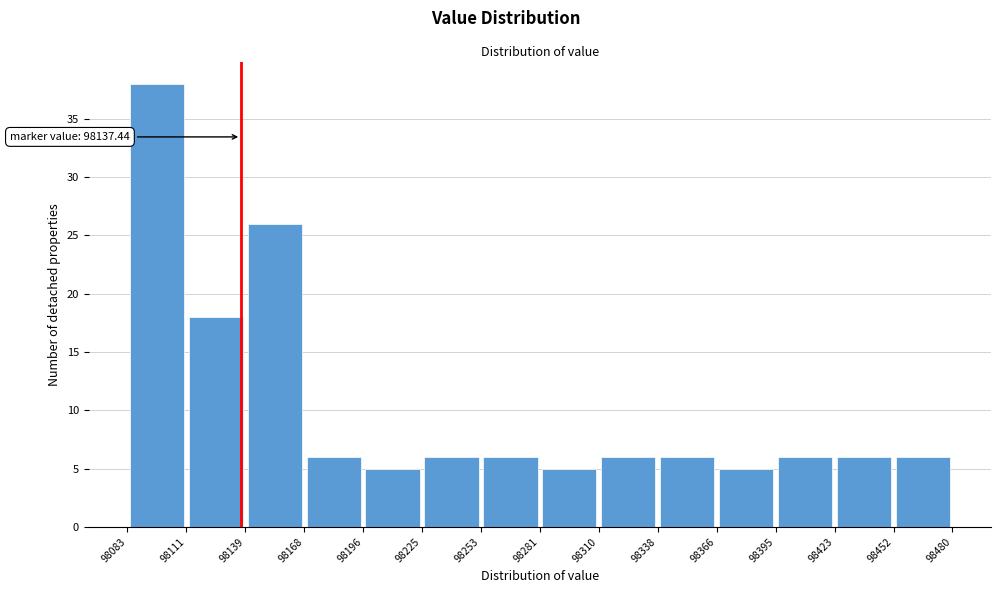

Over which range of the x-axis is the bar tallest?

98083 to 98111